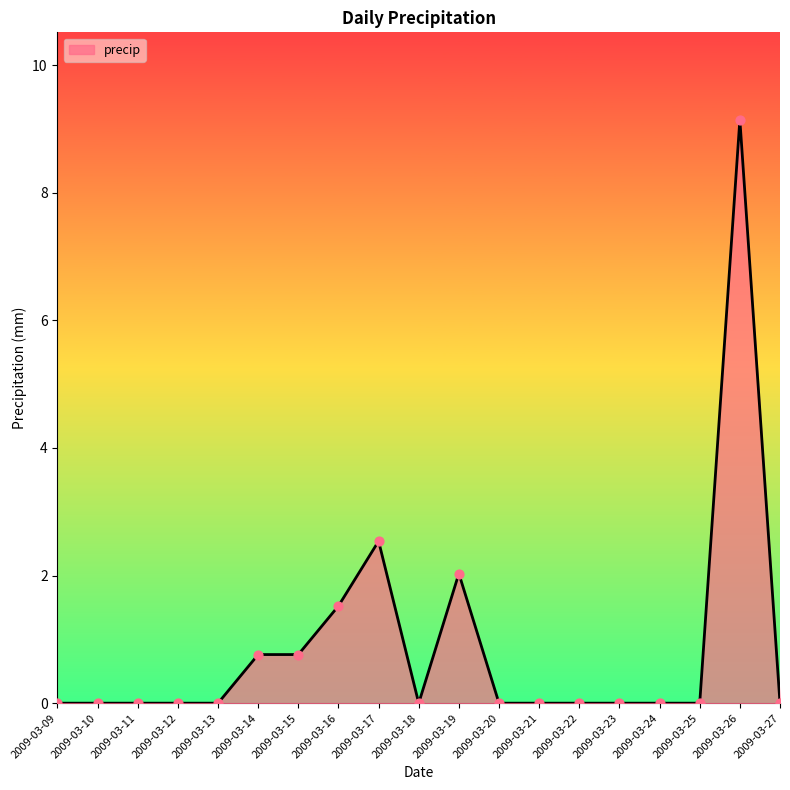

Which has a higher value, 2009-03-14 or 2009-03-09?

2009-03-14